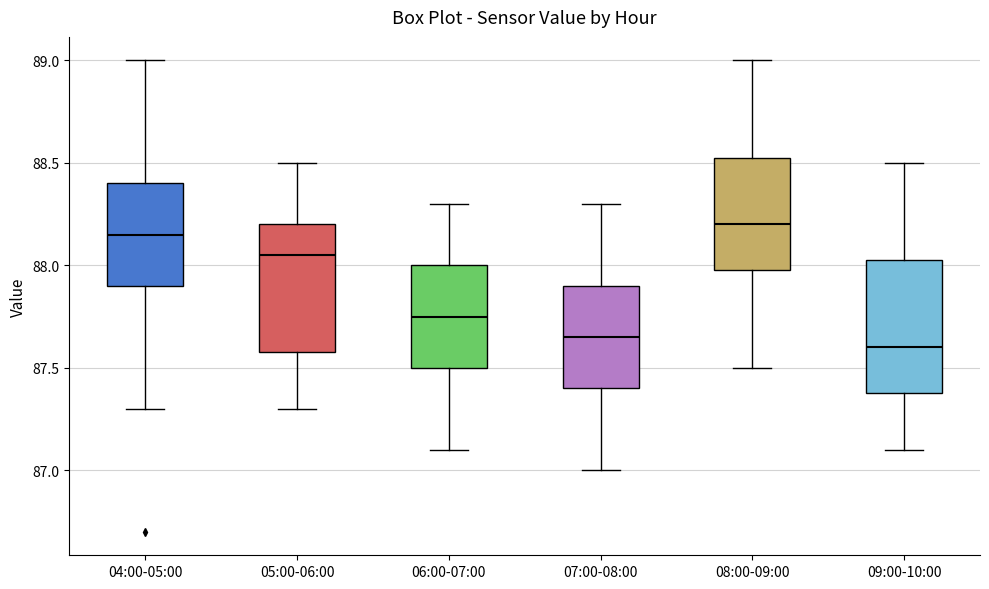

Where does the median line of the box for 06:00-07:00 sit on the y-axis? The values are not printed on the chart, so give them approximately, as read against the axis.

87.75